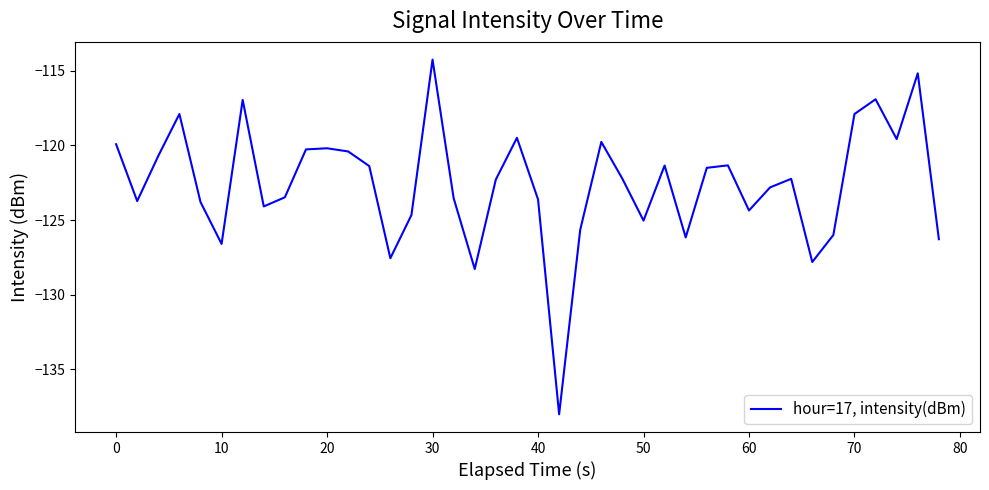

What is the minimum value shown in the chart?

-138.0